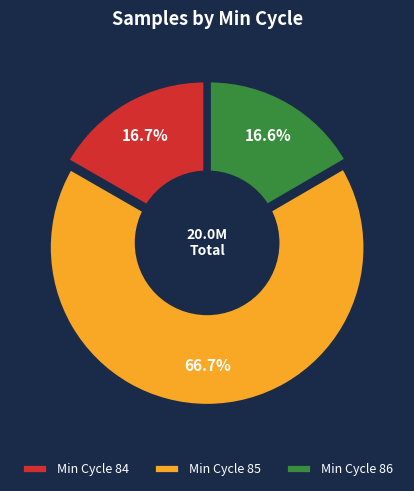

Is 84 the majority of the pie?

No